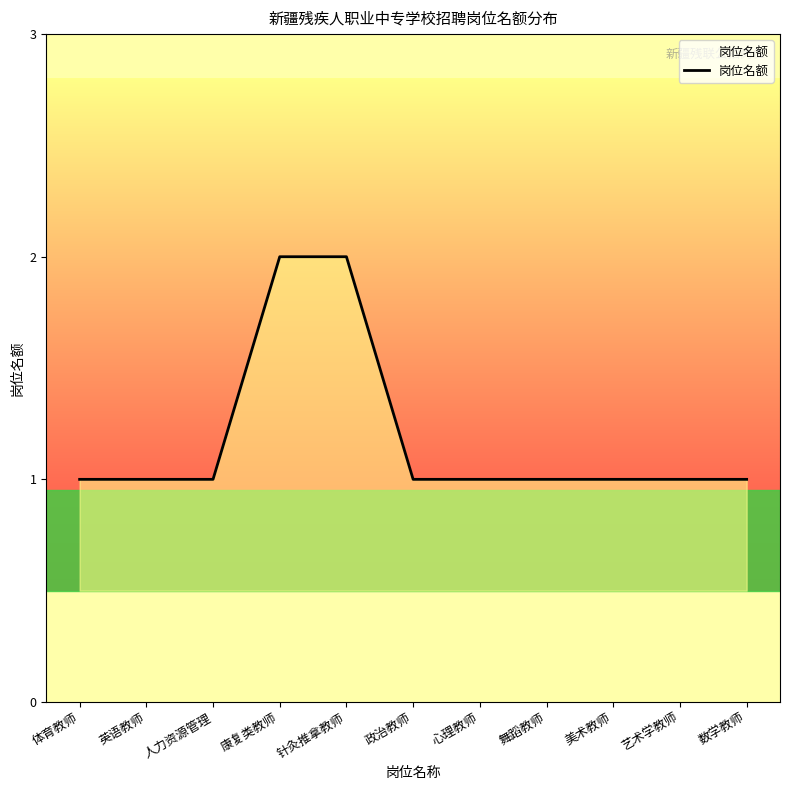

What position from the left is 数学教师?

11